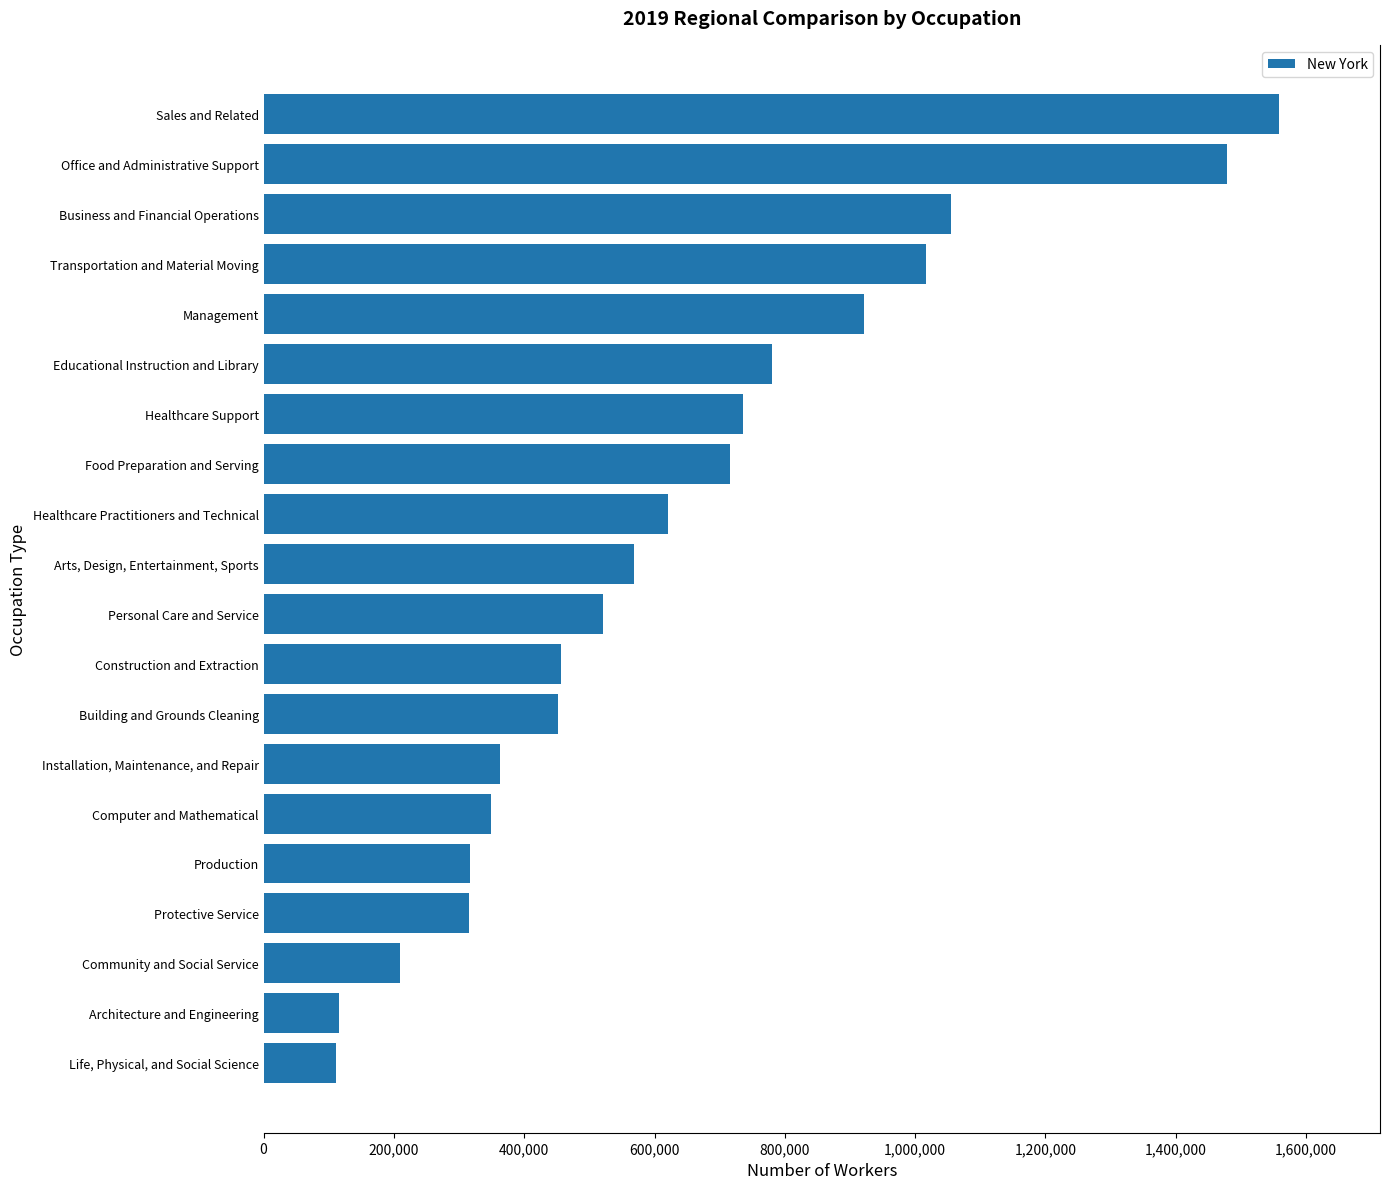

List the labels in order of value, largest first.

Sales and Related, Office and Administrative Support, Business and Financial Operations, Transportation and Material Moving, Management, Educational Instruction and Library, Healthcare Support, Food Preparation and Serving, Healthcare Practitioners and Technical, Arts, Design, Entertainment, Sports, Personal Care and Service, Construction and Extraction, Building and Grounds Cleaning, Installation, Maintenance, and Repair, Computer and Mathematical, Production, Protective Service, Community and Social Service, Architecture and Engineering, Life, Physical, and Social Science